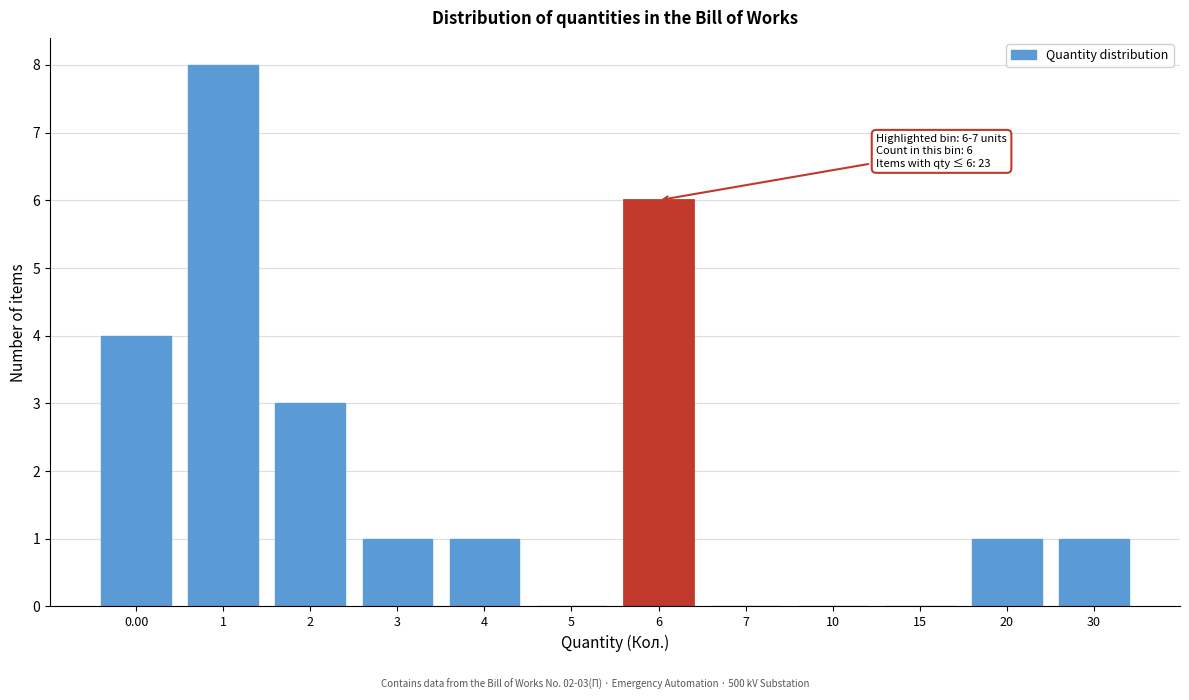

Reading left to right, what are all the values shown in this chart?

0.00=4	1=8	2=3	3=1	4=1	5=0	6=6	7=0	10=0	15=0	20=1	30=1